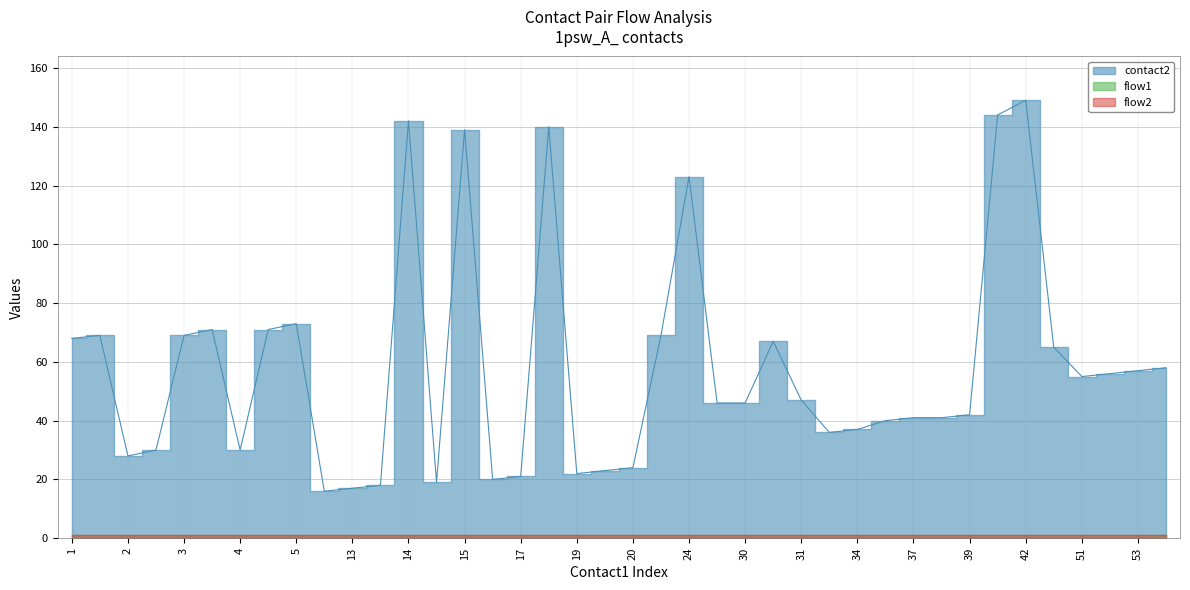

What is the highest value of the flow2 series?

1